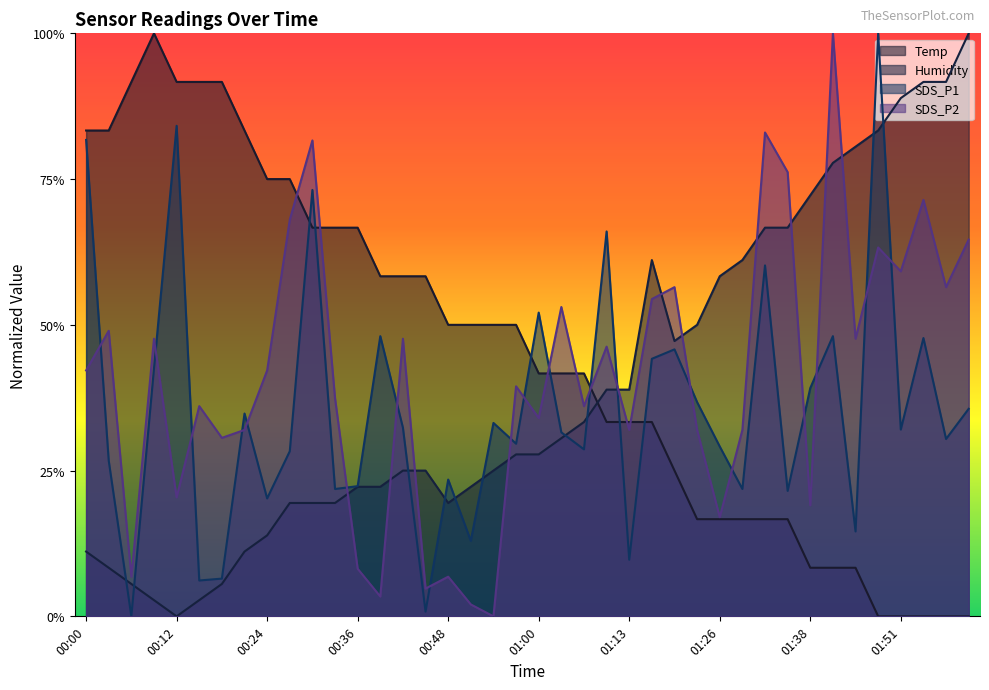

True or false: Humidity and SDS_P1 cross at least once.

True